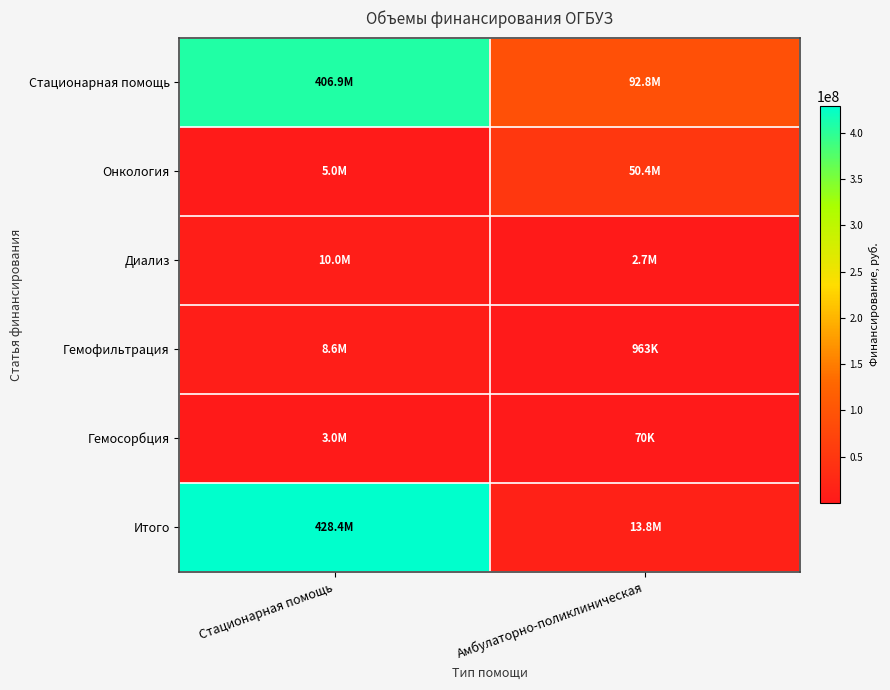

Which category has the highest value across all series?

Стационарная помощь